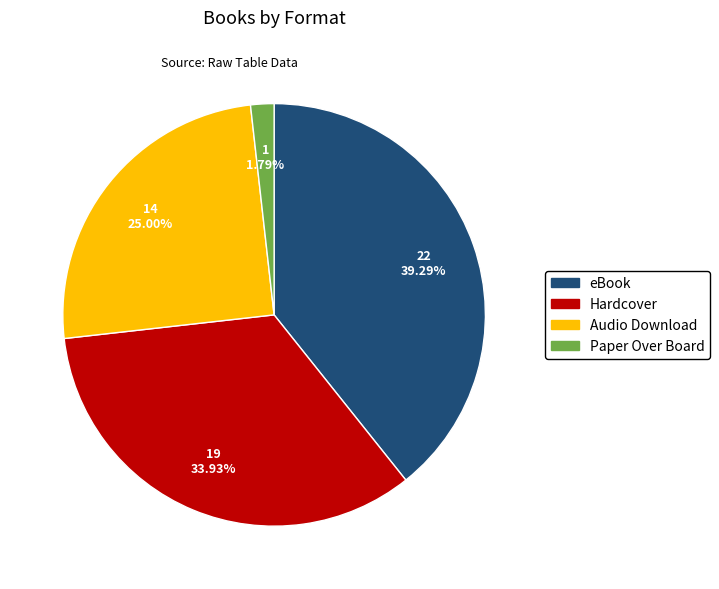

How many segments does this pie chart have?

4